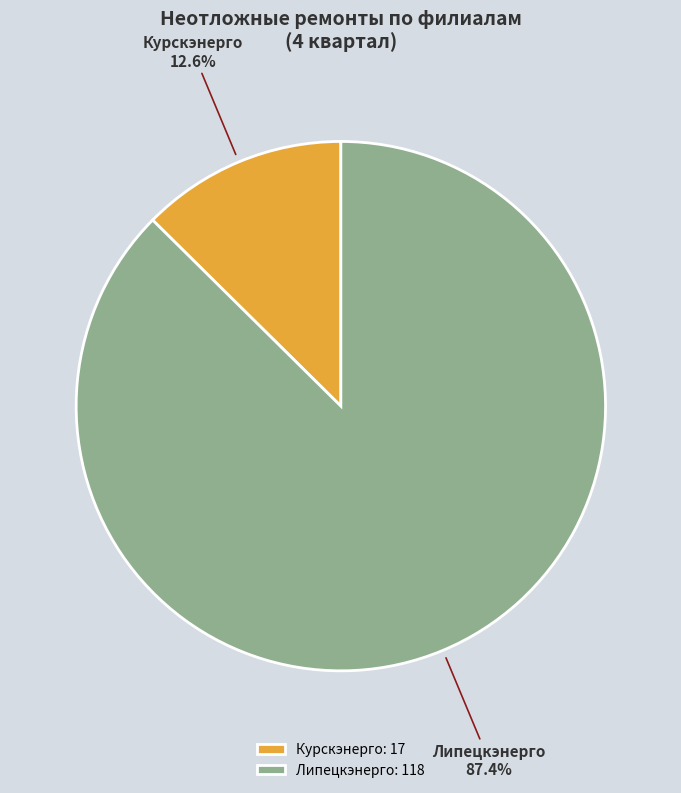

Do Липецкэнерго: 118 and Курскэнерго: 17 together represent more than half of the pie?

Yes